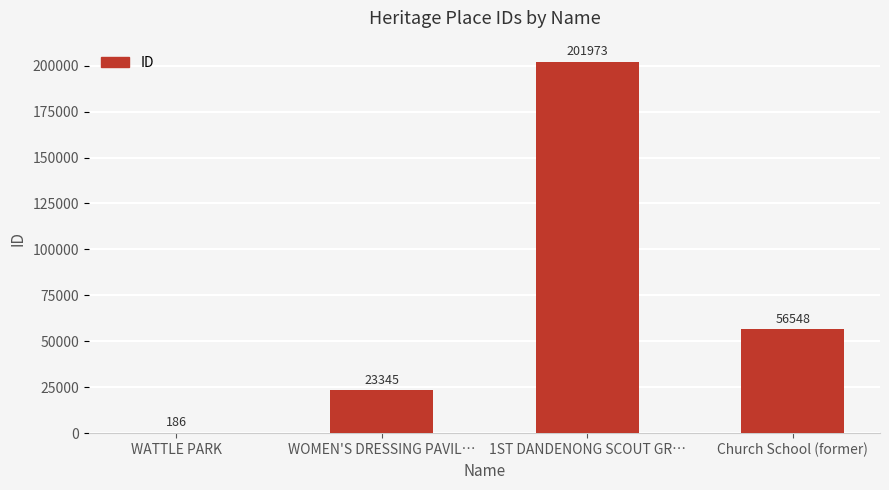

Is it true that the value at WOMEN'S DRESSING PAVIL… is 23345?

True